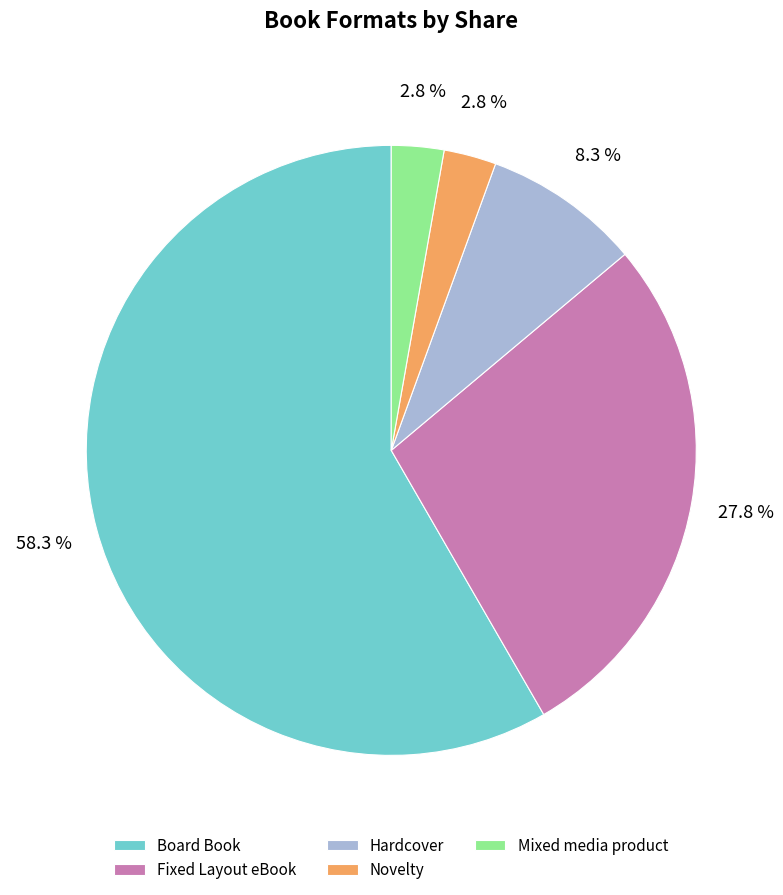

Is the sum of Mixed media product and Board Book greater than half?

Yes